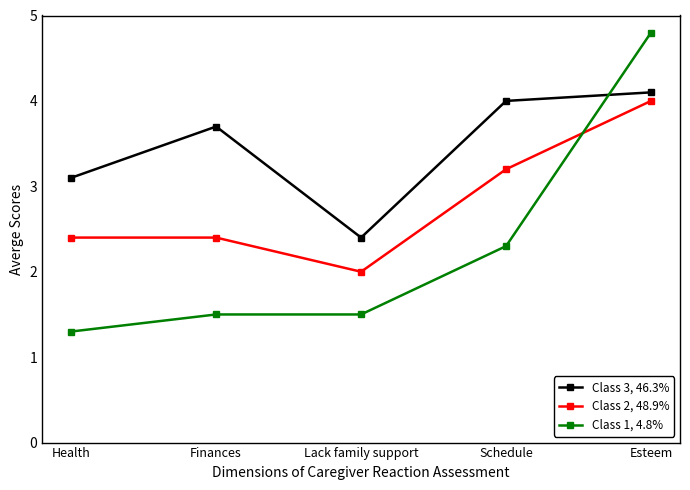

True or false: Class 3, 46.3% and Class 2, 48.9% cross at least once.

False